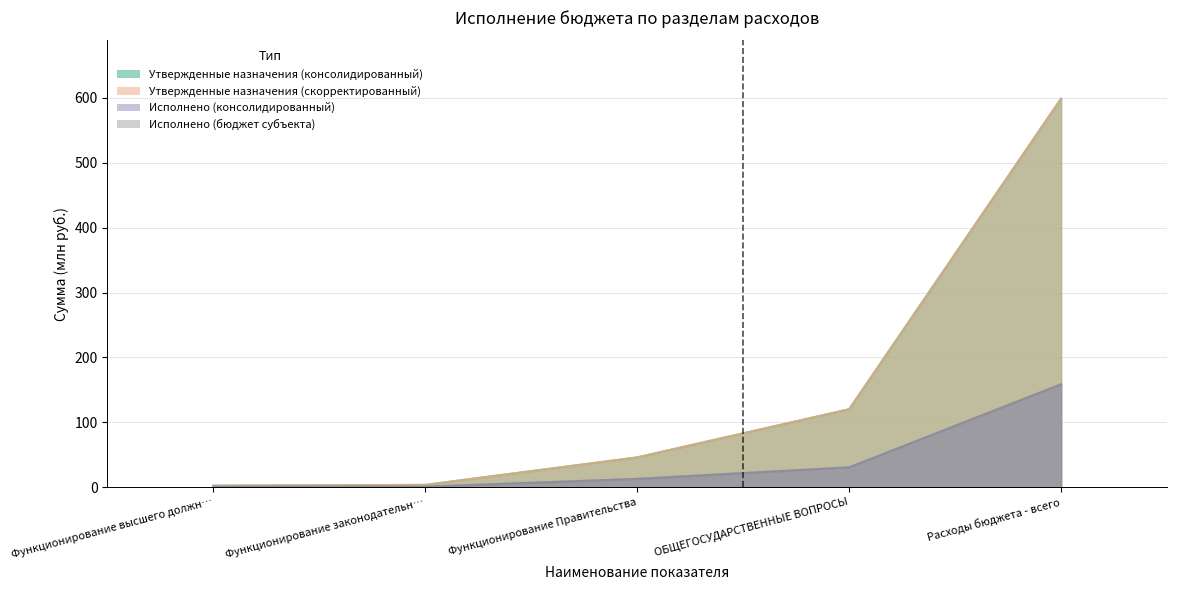

True or false: Утвержденные назначения (скорректированный) and Исполнено (бюджет субъекта) intersect in this chart.

False